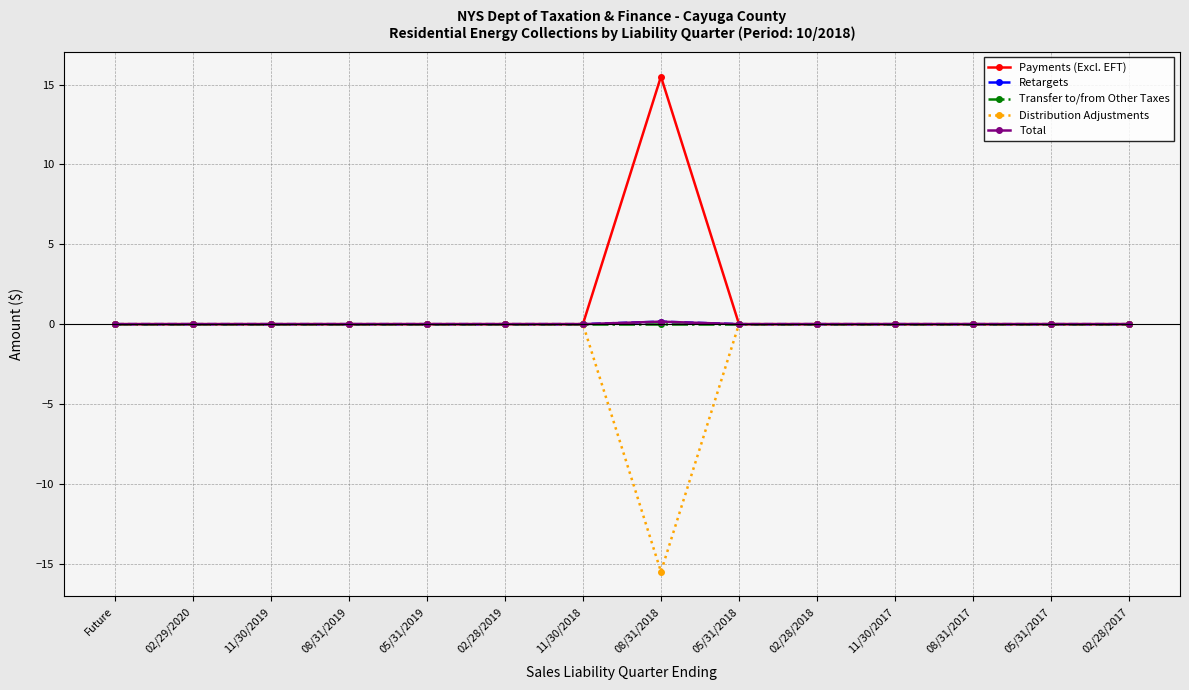

How many lines are shown in the chart?

5